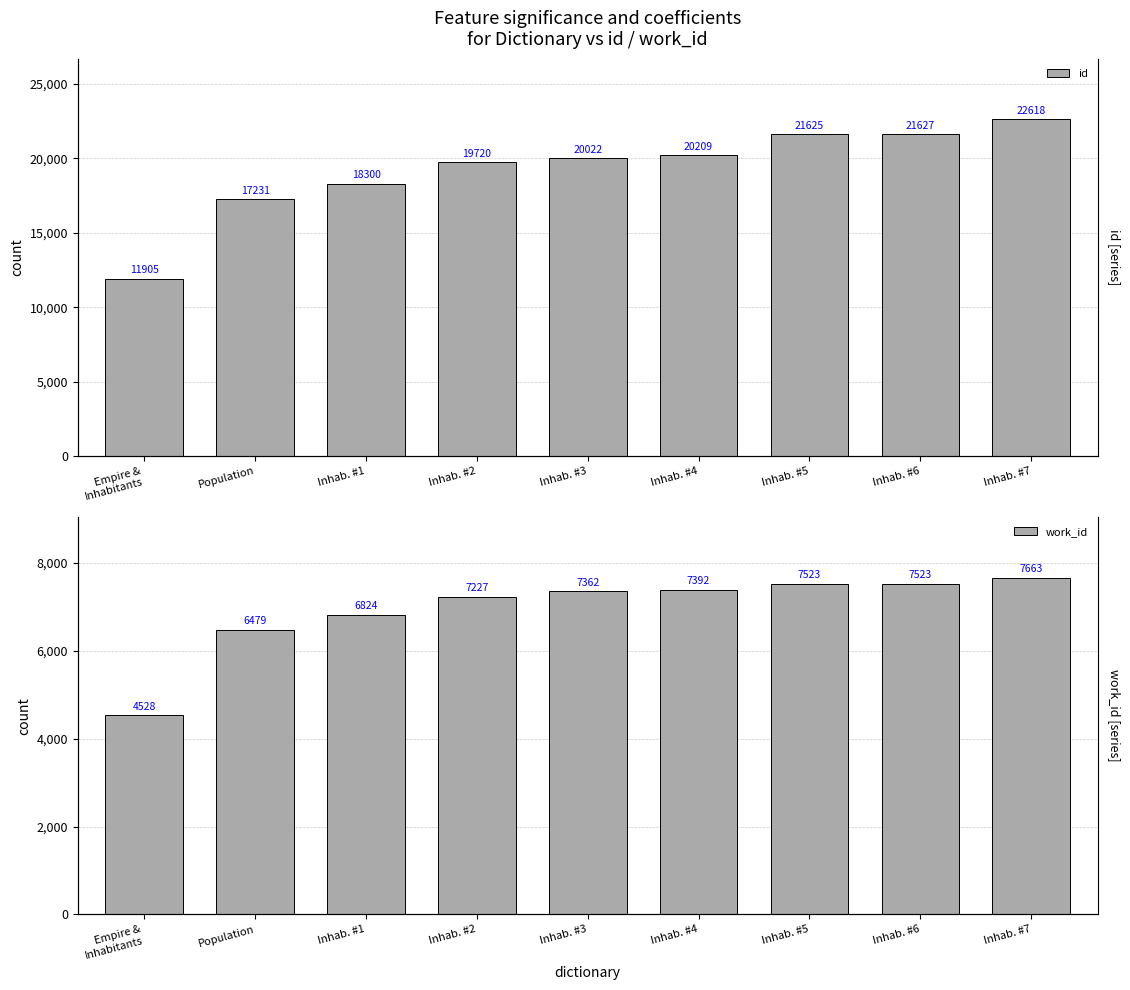

How many data points in id are above 20022?

4